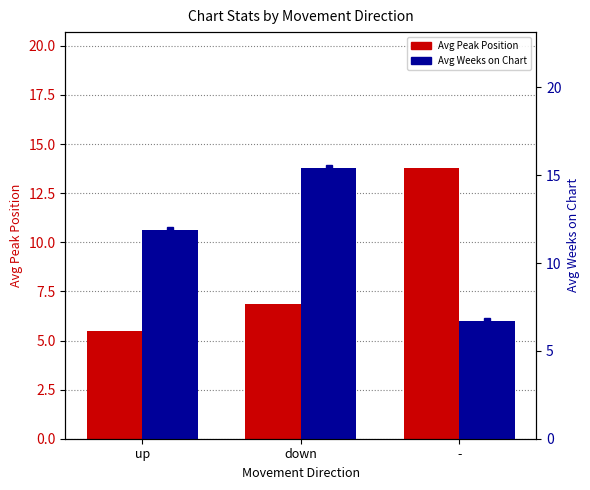

What are all the series names shown in the legend?

Avg Peak Position, Avg Weeks on Chart